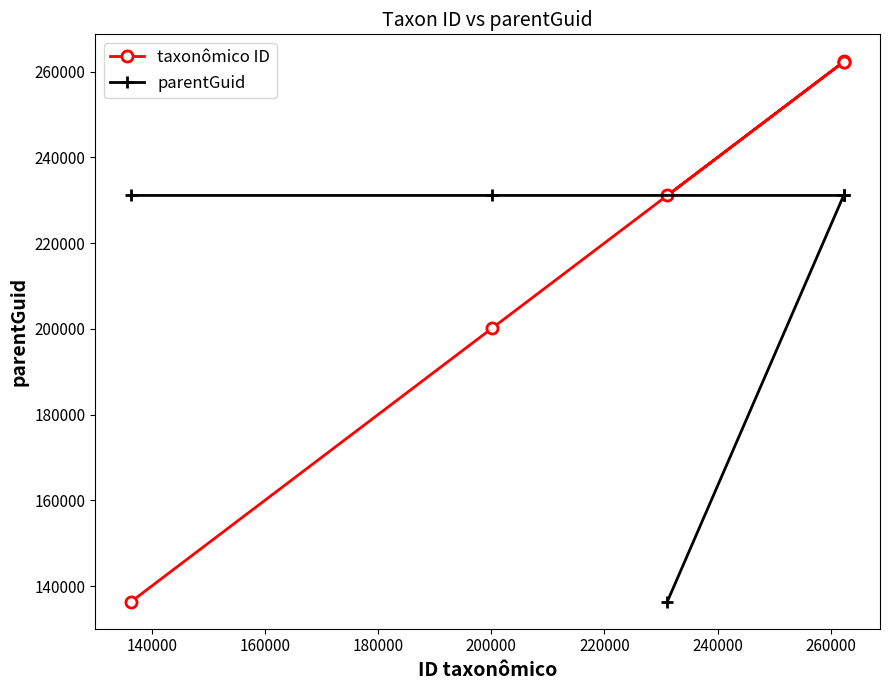

How many lines are shown in the chart?

2